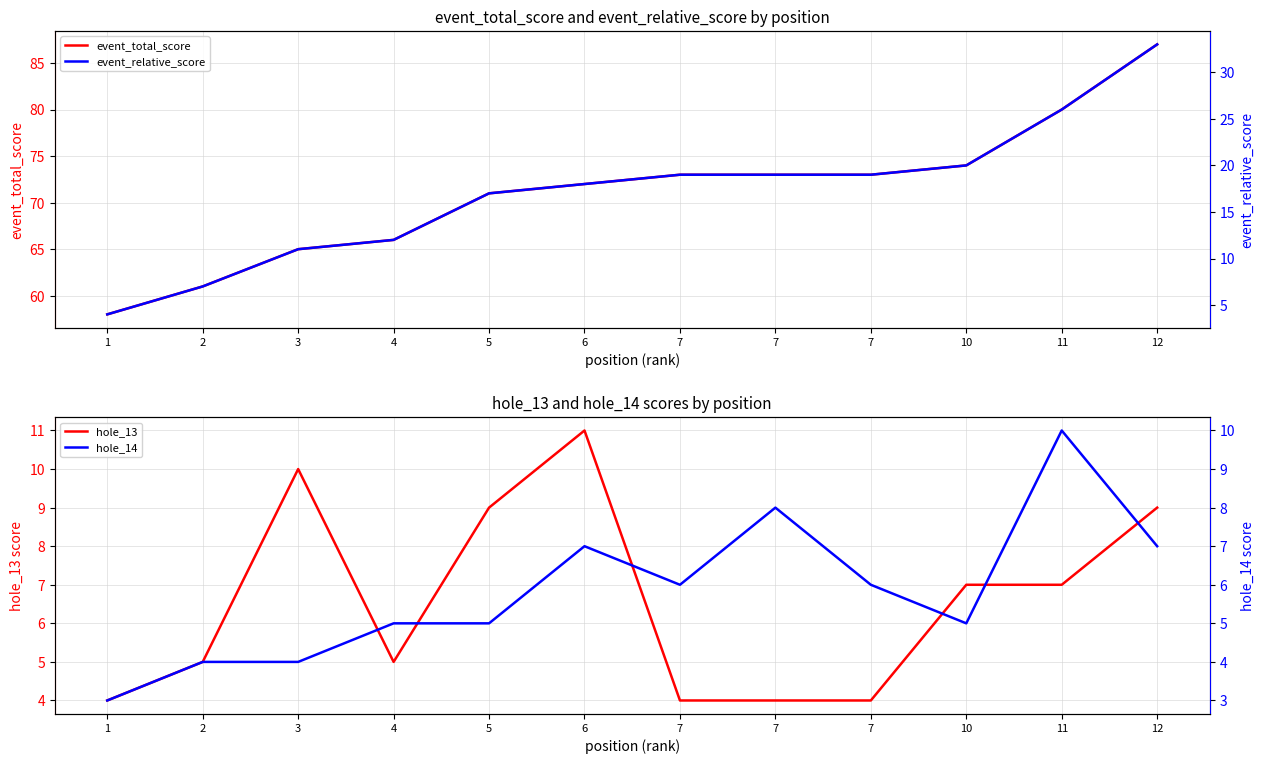

Count the number of categories in the chart.

12